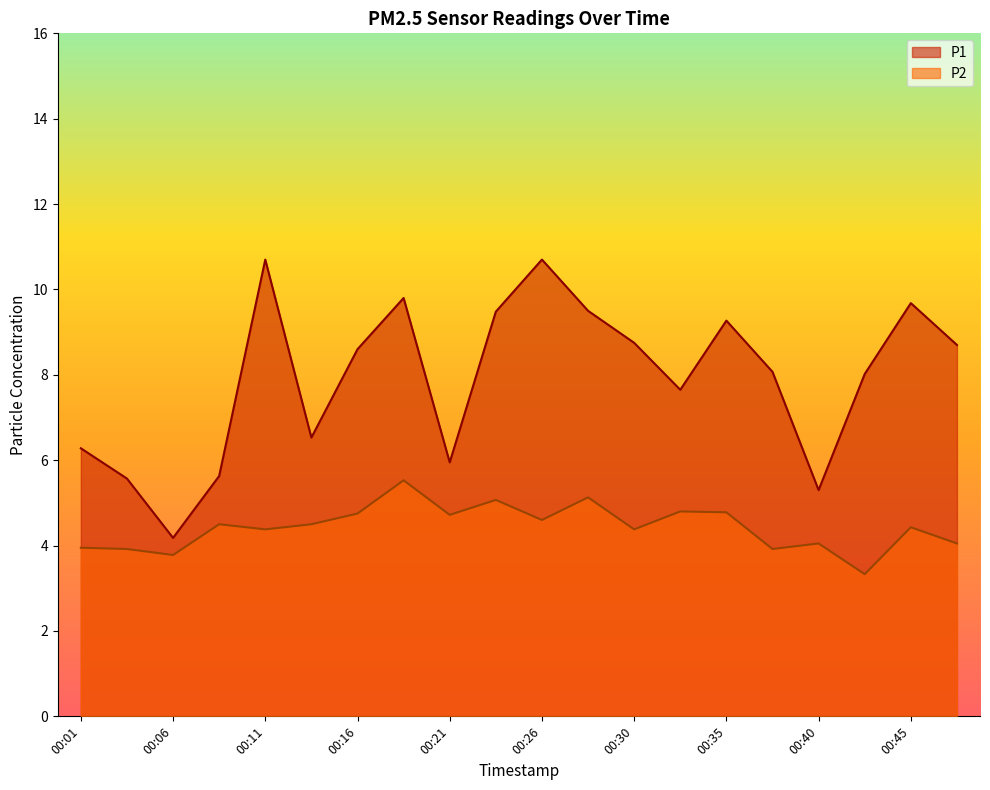

What is the value of the P1 point at the 11th from the left?

10.7